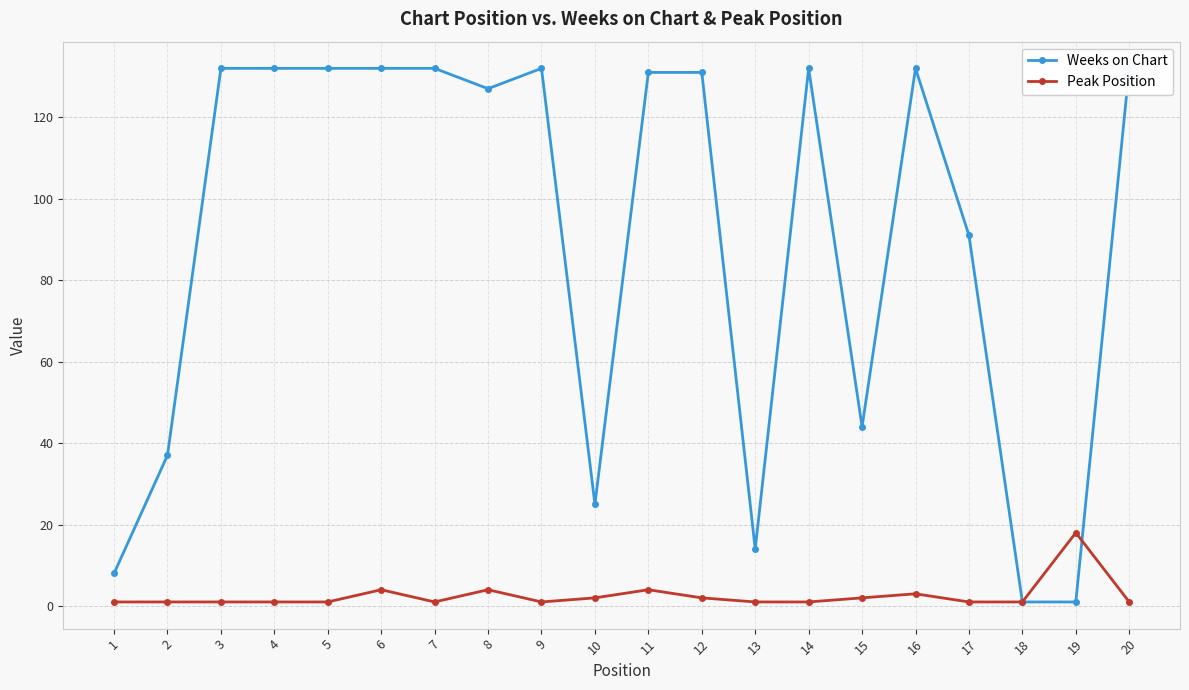

Reading left to right, list all the values displayed in this chart.

Weeks on Chart: 8	37	132	132	132	132	132	127	132	25	131	131	14	132	44	132	91	1	1	132
Peak Position: 1	1	1	1	1	4	1	4	1	2	4	2	1	1	2	3	1	1	18	1